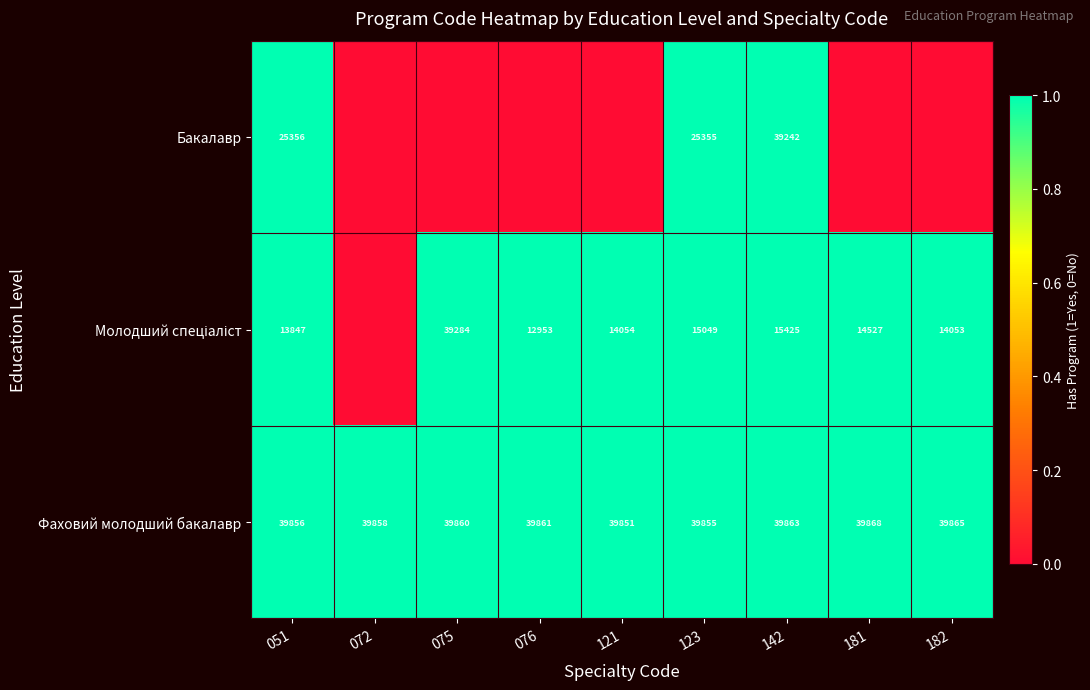

The value of Фаховий молодший бакалавр at 181 is 55433. True or false?

False